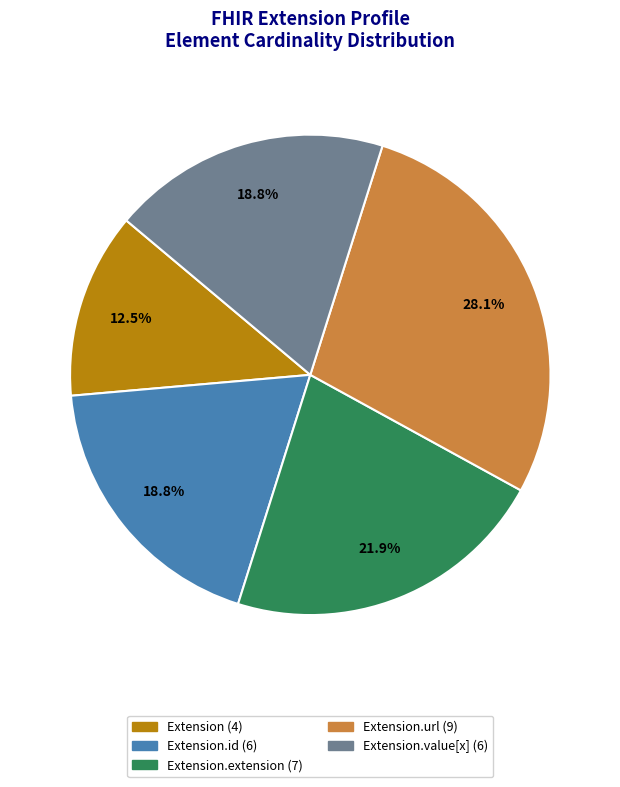

Is there a majority slice in this chart?

No